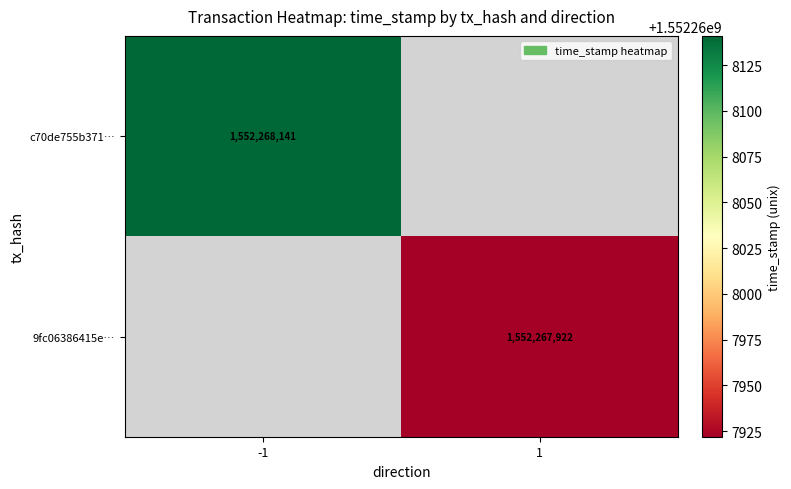

The value of 9fc06386415e4bf853f8de31ee0b723f16cfcb2 at 0 is 1. True or false?

False